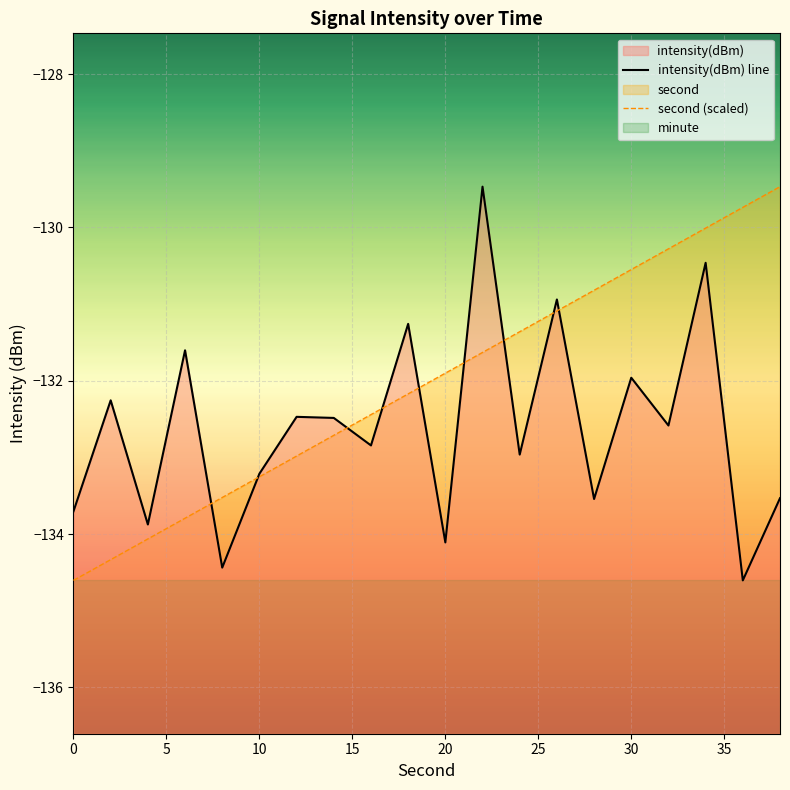

What is the average value of the intensity(dBm) line series?

-132.6